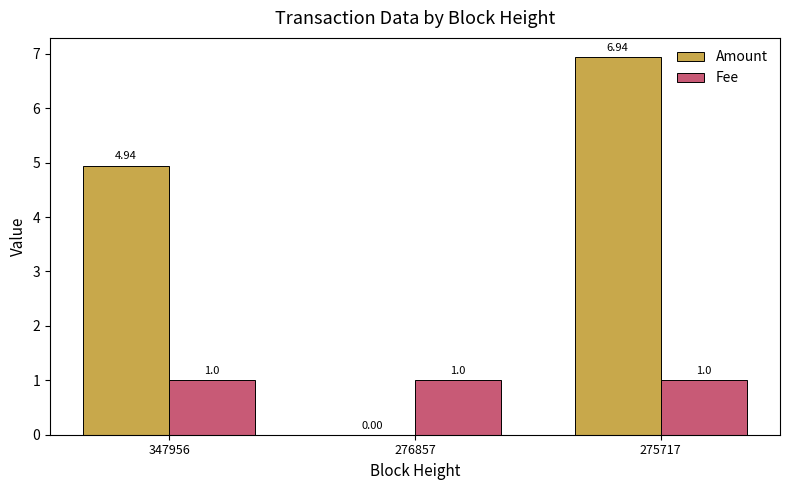

What is the total value across all series at 347956?

5.9